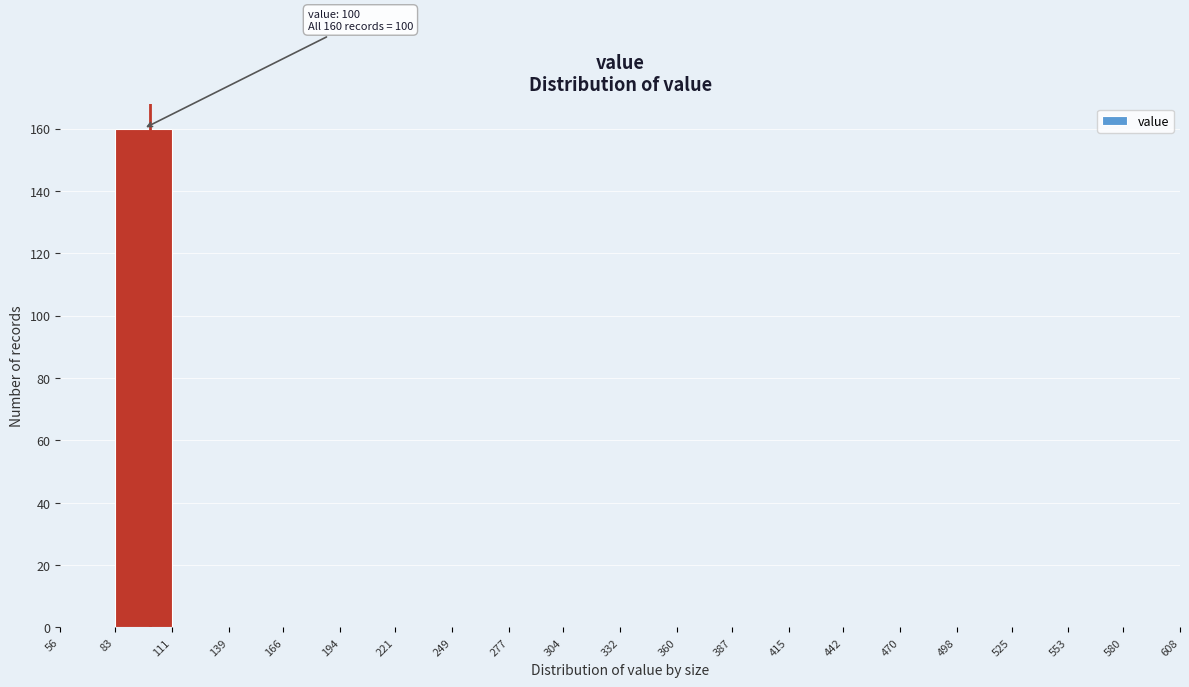

Which range on the x-axis has the tallest bar?

83 to 111